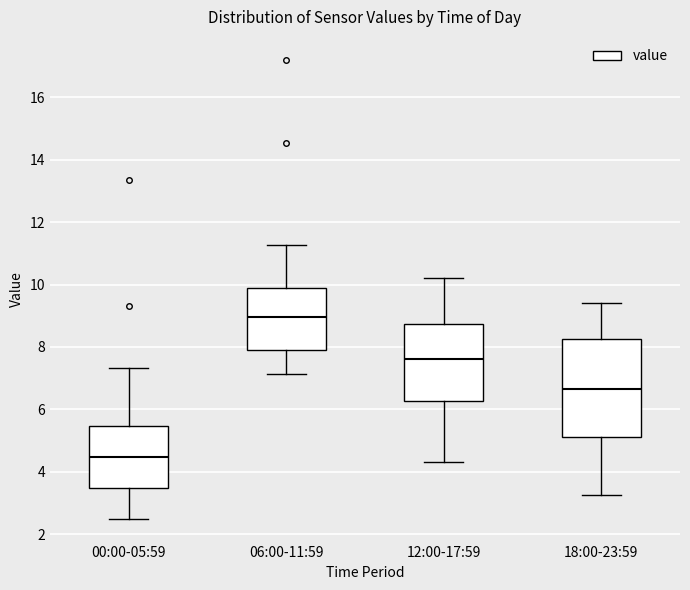

Where does the median line of the box for 18:00-23:59 sit on the y-axis? The values are not printed on the chart, so give them approximately, as read against the axis.

6.6